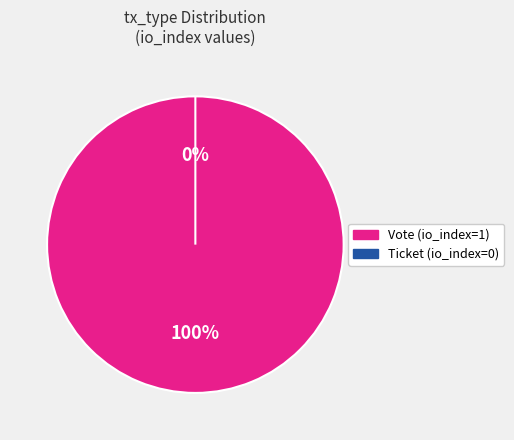

The Ticket slice represents 0% of the pie. True or false?

True